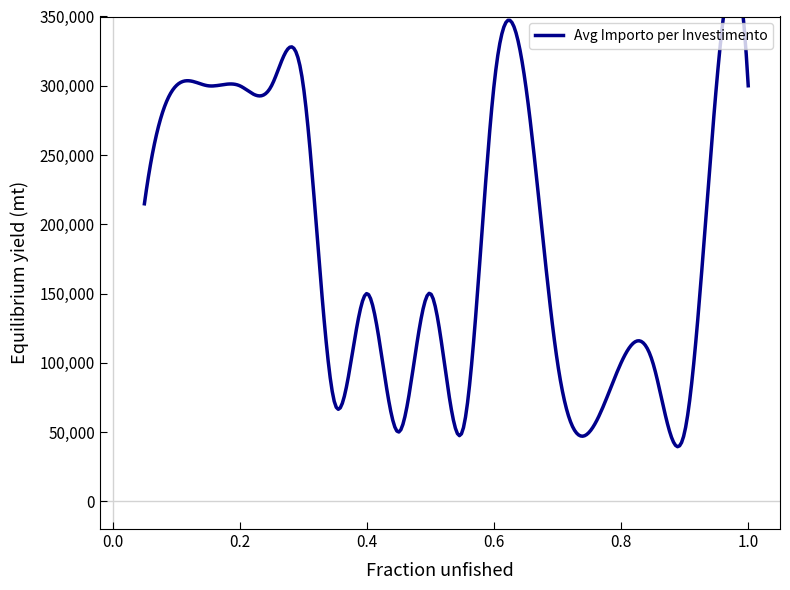

How many lines are shown in the chart?

1